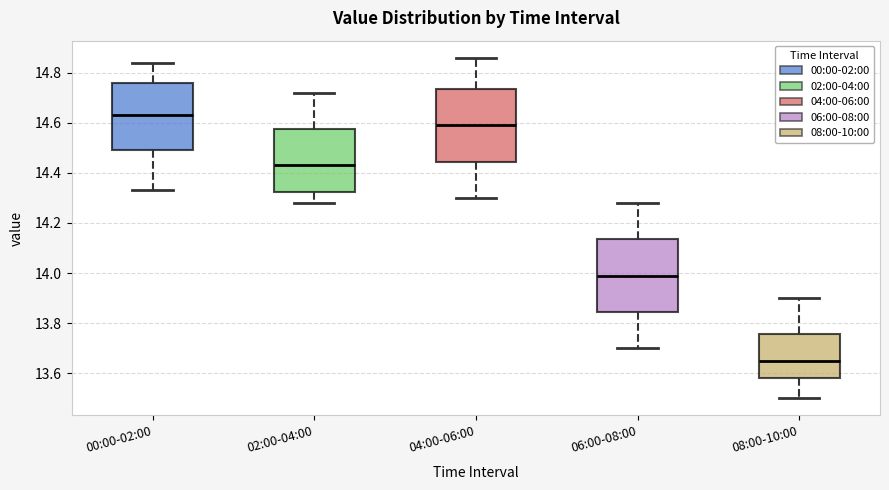

Reading left to right, read every box against the y-axis: the position of its median line, the range the box covers, and the ends of its whiskers. The values are not printed on the chart, so give them approximately, as read against the axis.

00:00-02:00: median 14.64, box 14.50 to 14.76, whiskers 14.34 to 14.84
02:00-04:00: median 14.44, box 14.32 to 14.58, whiskers 14.28 to 14.72
04:00-06:00: median 14.60, box 14.44 to 14.74, whiskers 14.30 to 14.86
06:00-08:00: median 14.00, box 13.84 to 14.14, whiskers 13.70 to 14.28
08:00-10:00: median 13.66, box 13.58 to 13.76, whiskers 13.50 to 13.90